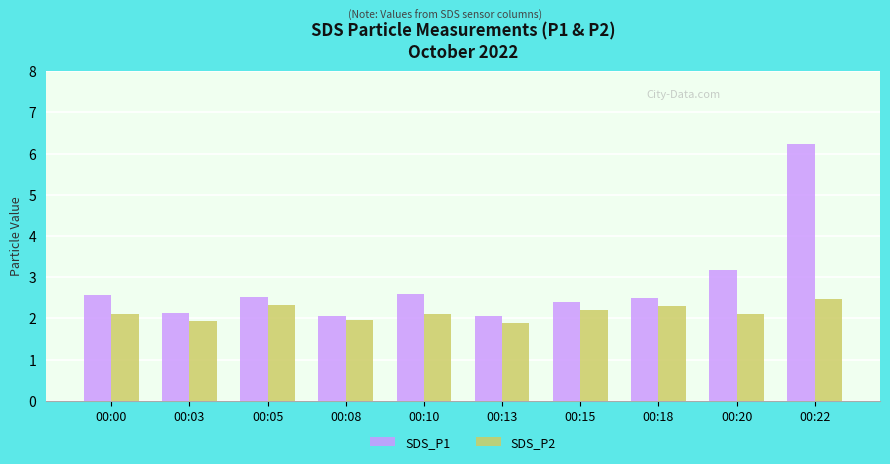

List the series in order of their peak value, highest first.

SDS_P1, SDS_P2